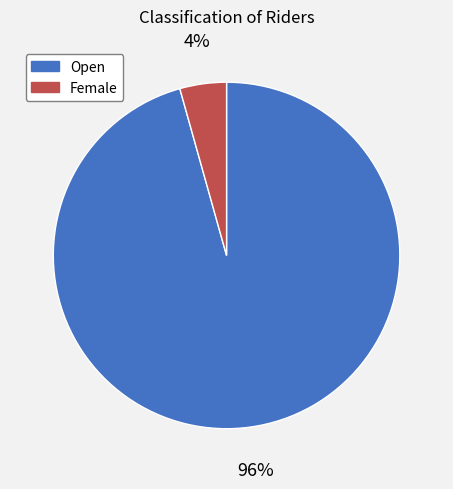

Which category has the smallest portion of the pie?

Female